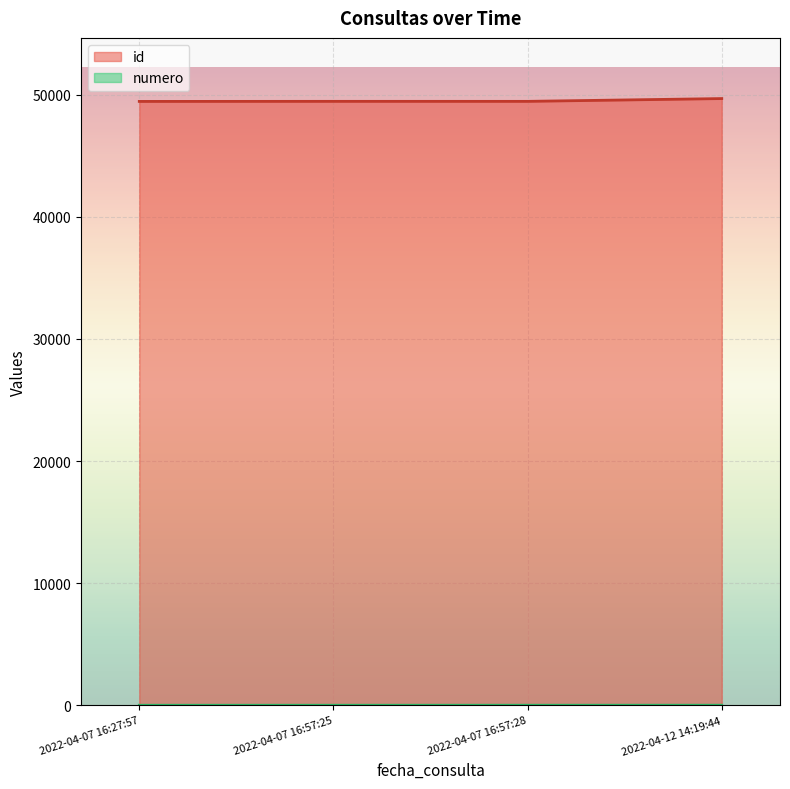

Rank the series by their maximum value, from lowest to highest.

numero, id